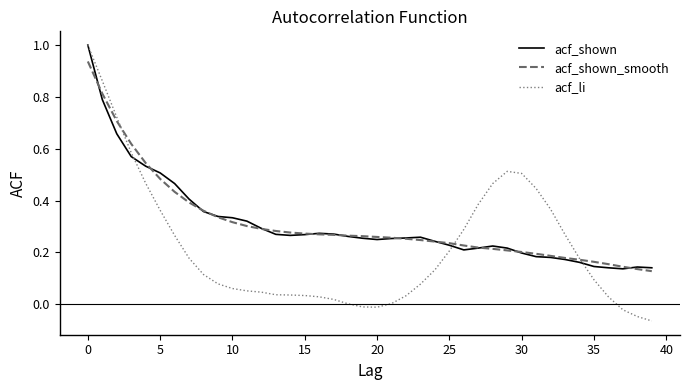

Which series has the widest spread of values?

acf_li